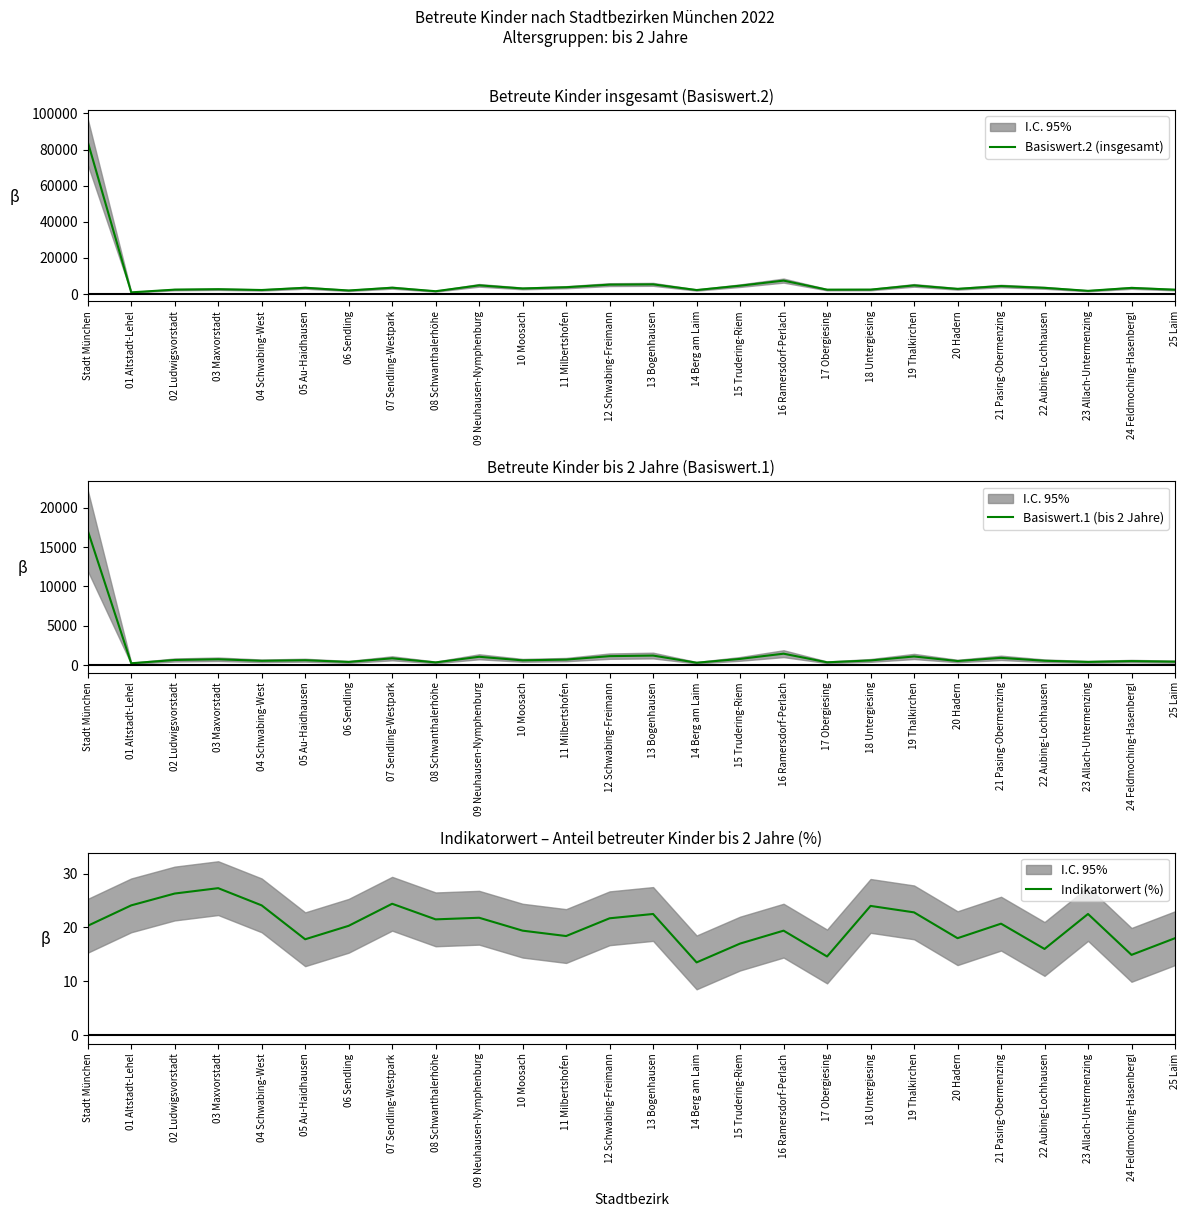

In Indikatorwert (%), how many points are lower than both neighbors (excluding endpoints)?

8